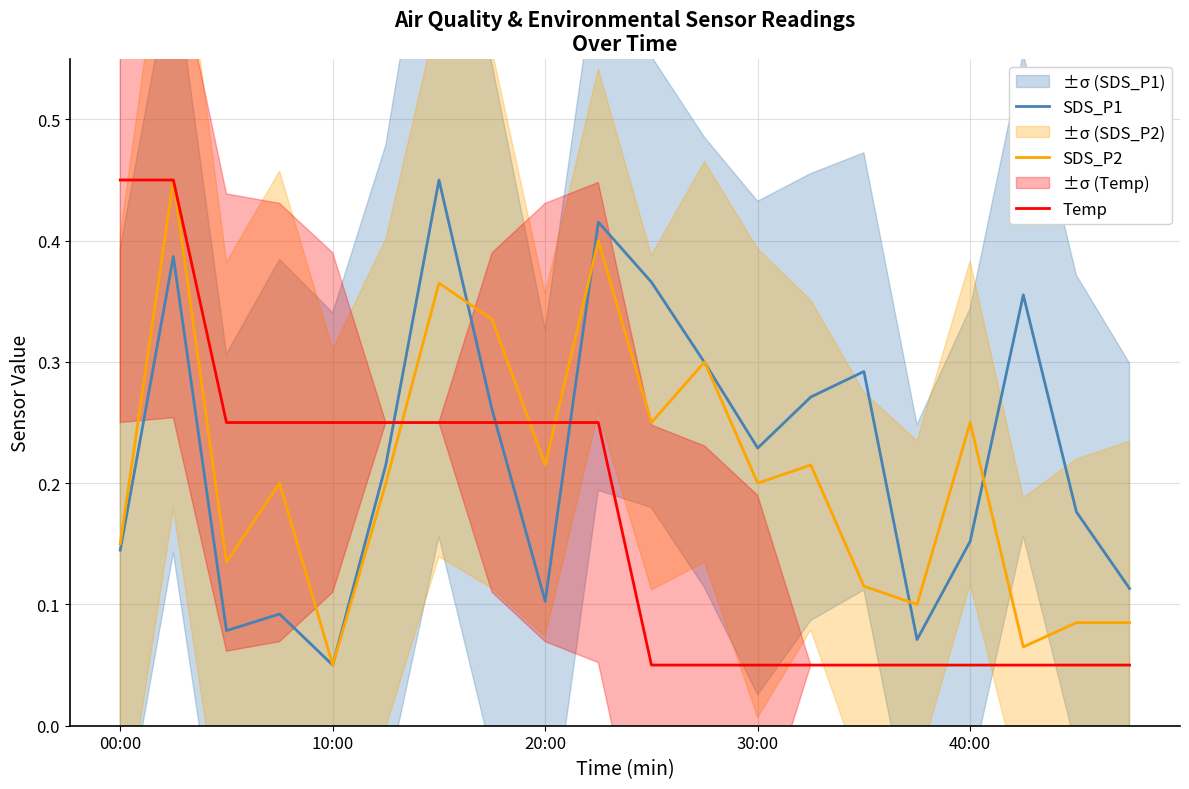

Is the value of Temp at 10 greater than the value of SDS_P1 at 18?

No